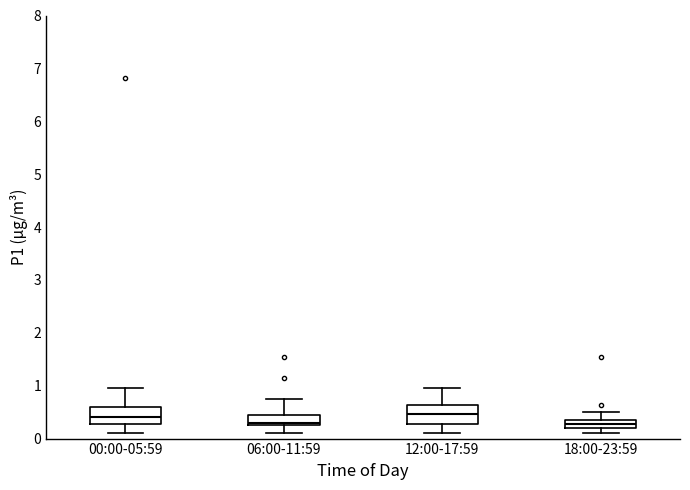

Where is the lower edge of the box for 06:00-11:59 on the y-axis? The values are not printed on the chart, so give them approximately, as read against the axis.

0.3